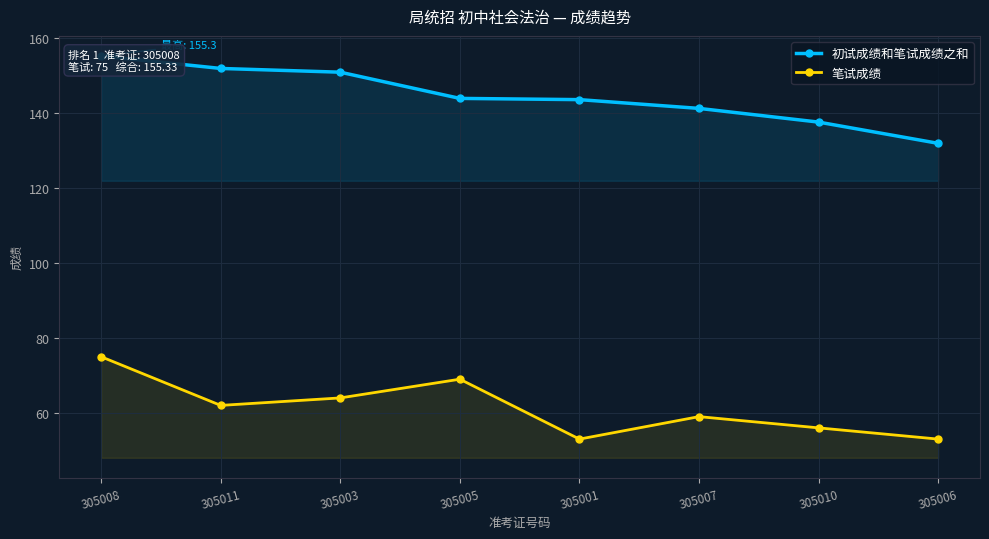

True or false: 笔试成绩 and 初试成绩和笔试成绩之和 intersect in this chart.

False